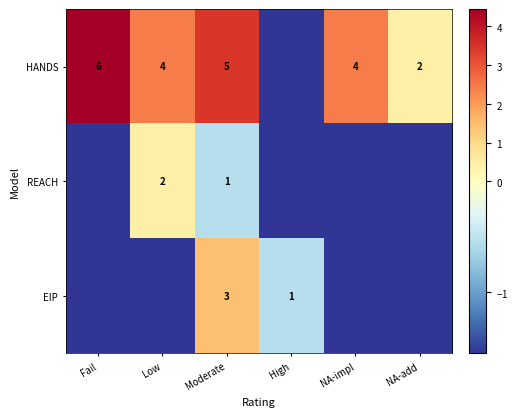

Is the value of REACH at Low greater than the value of HANDS at NA-impl?

No